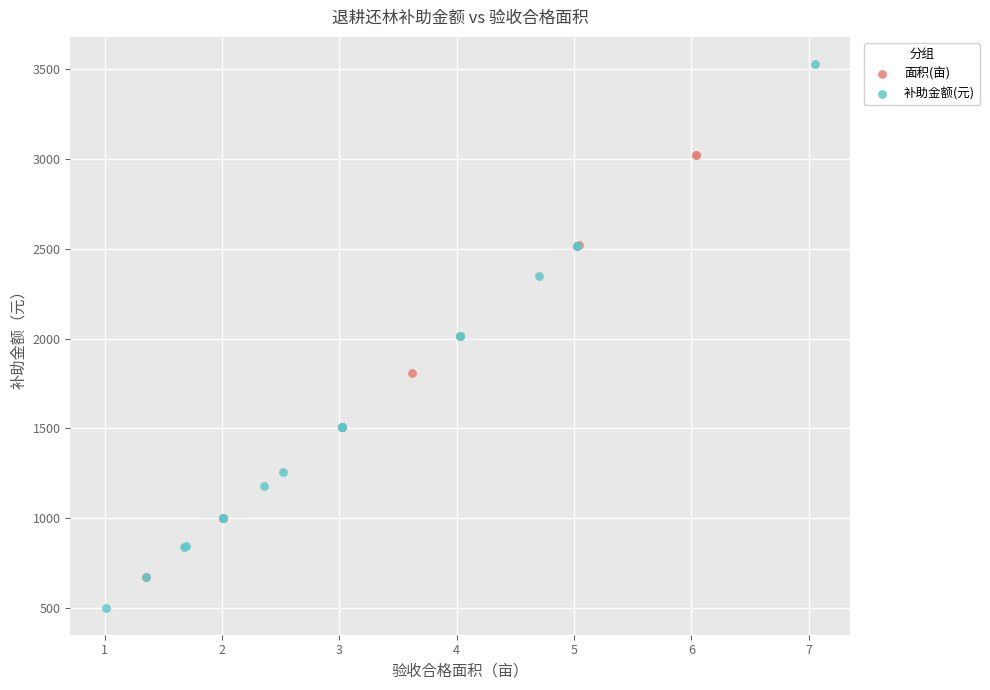

Which series has the widest spread of Y values?

补助金额(元)